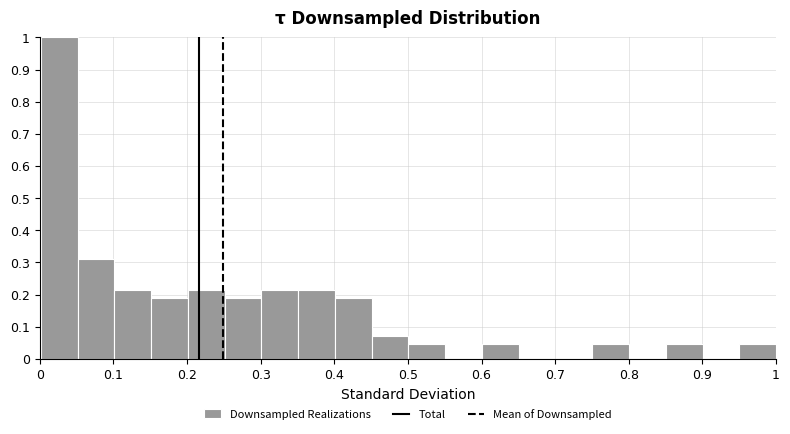

Reading left to right, list every bar in this chart as the range it spans on the x-axis followed by its height. Neither the bar edges nor the heights are printed on the chart, so give them approximately, as read against the axes.

0.00 to 0.05: 1.00
0.05 to 0.10: 0.31
0.10 to 0.15: 0.21
0.15 to 0.20: 0.19
0.20 to 0.25: 0.21
0.25 to 0.30: 0.19
0.30 to 0.35: 0.21
0.35 to 0.40: 0.21
0.40 to 0.45: 0.19
0.45 to 0.50: 0.07
0.50 to 0.55: 0.05
0.55 to 0.60: 0
0.60 to 0.65: 0.05
0.65 to 0.70: 0
0.70 to 0.75: 0
0.75 to 0.80: 0.05
0.80 to 0.85: 0
0.85 to 0.90: 0.05
0.90 to 0.95: 0
0.95 to 1.00: 0.05